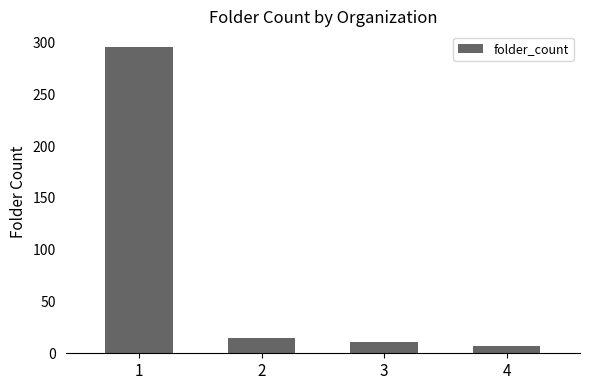

At which label is the value closest to 151?

2